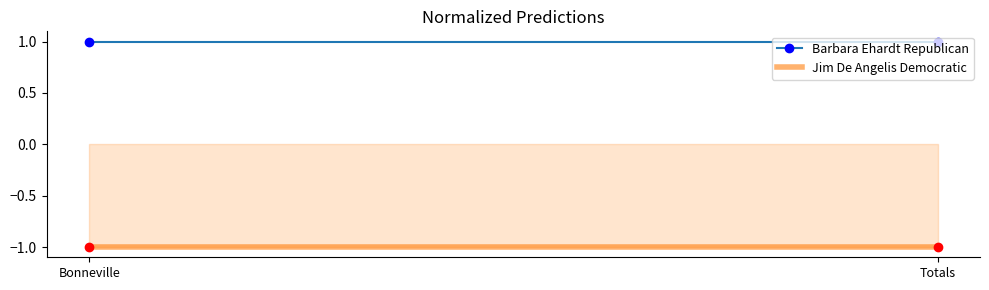

Does the chart have visible grid lines?

No